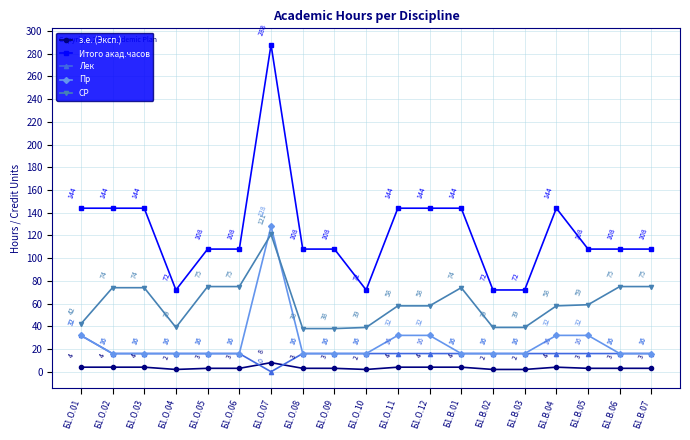

How many values in the СР series are below 58?

7